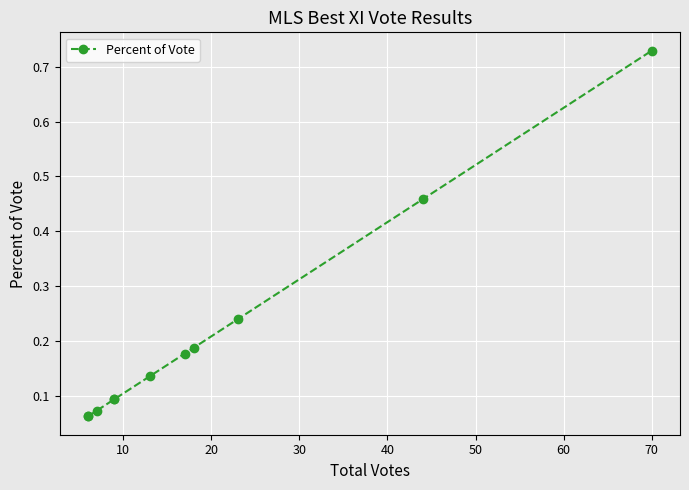

The chart shows a value of 0.2 at 50. True or false?

False